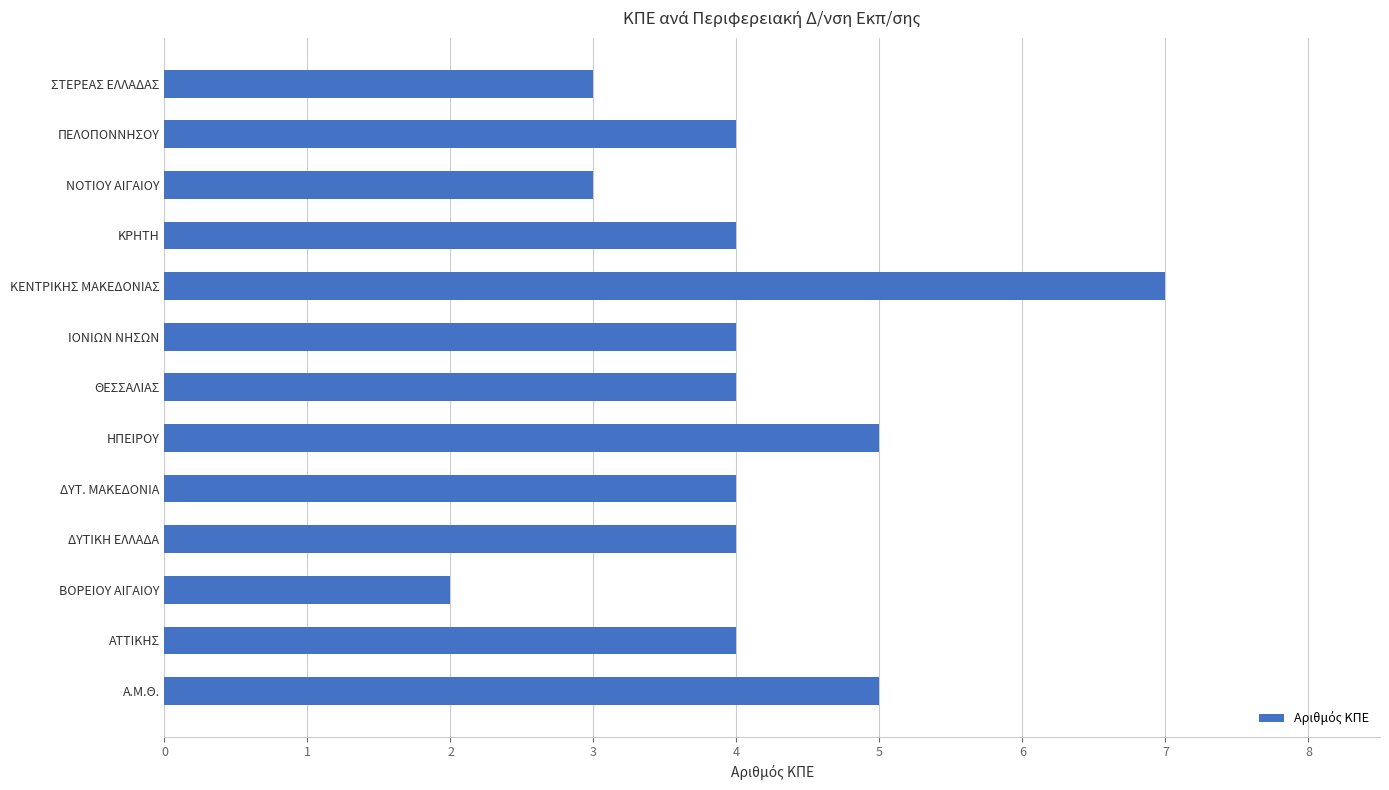

Are the bars horizontal?

Yes